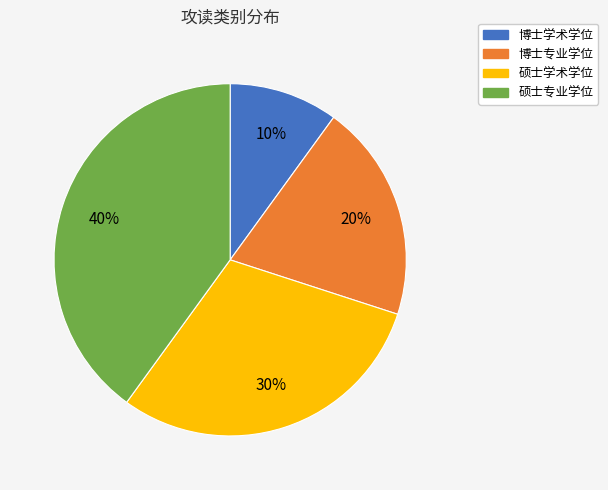

Is it true that 硕士学术学位 is 30% of the pie?

True